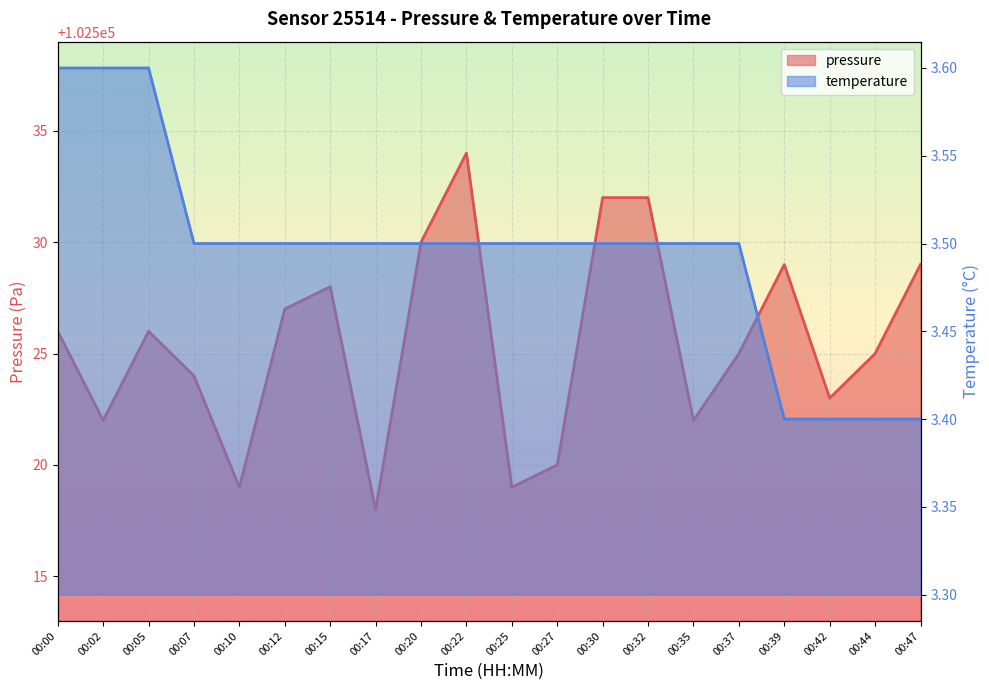

What is the value of the pressure point at the 3rd from the left?

102526.0